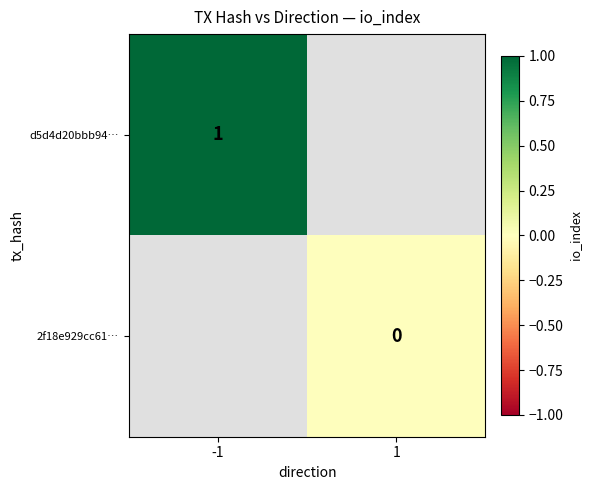

Which series has the largest range (max minus min)?

d5d4d20bbb94…